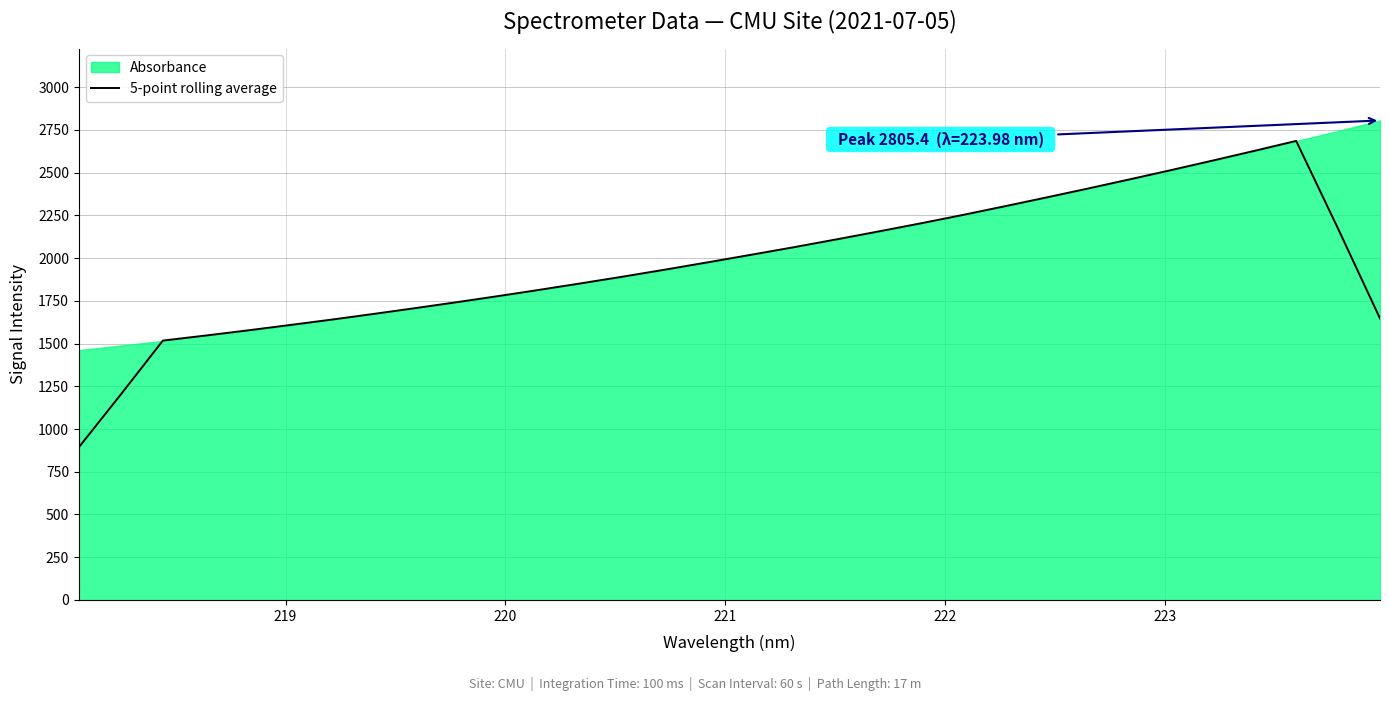

What is the maximum value for 5-point rolling average?

2685.7